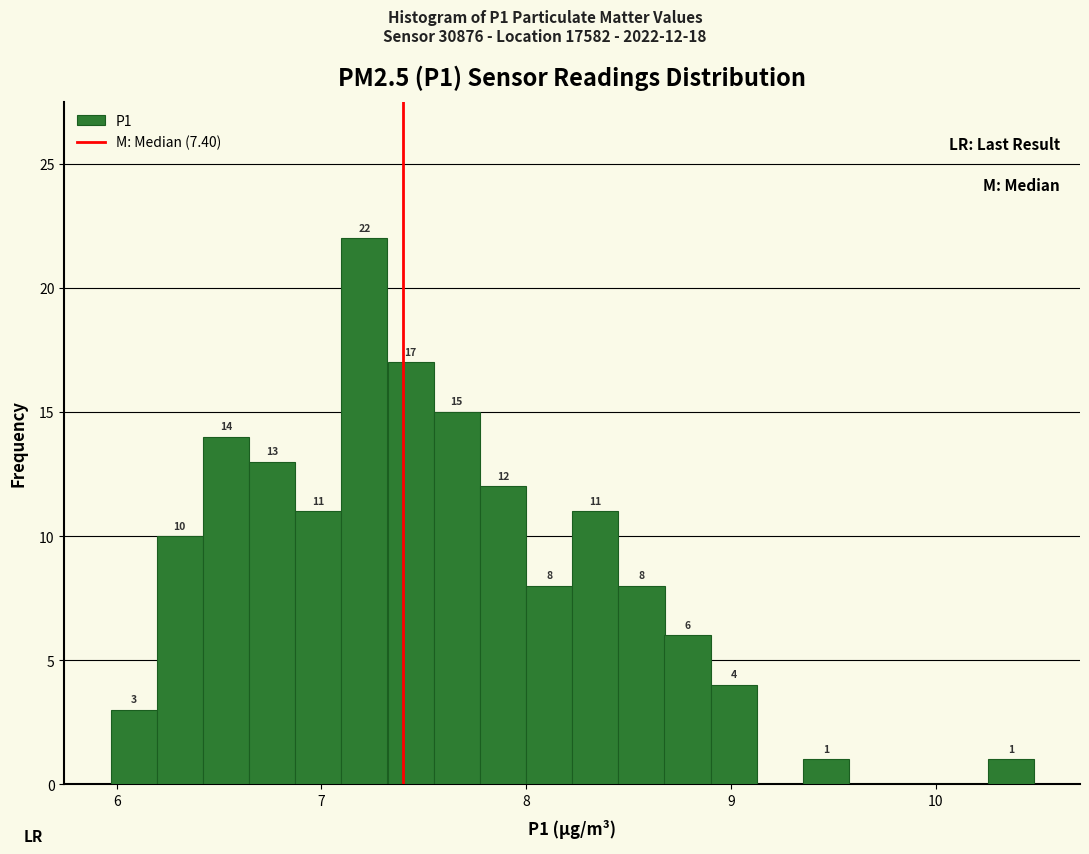

Around what value on the x-axis is the tallest bar? Give the approximate position of its centre, as read against the axis.

7.2